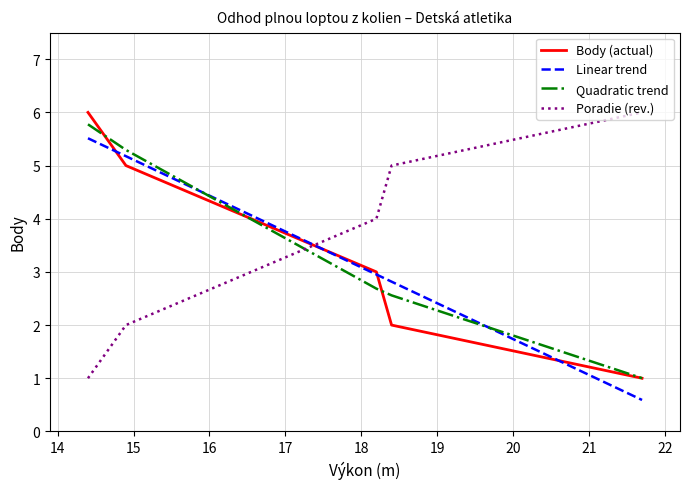

Which series has the widest spread of values?

Body (actual)